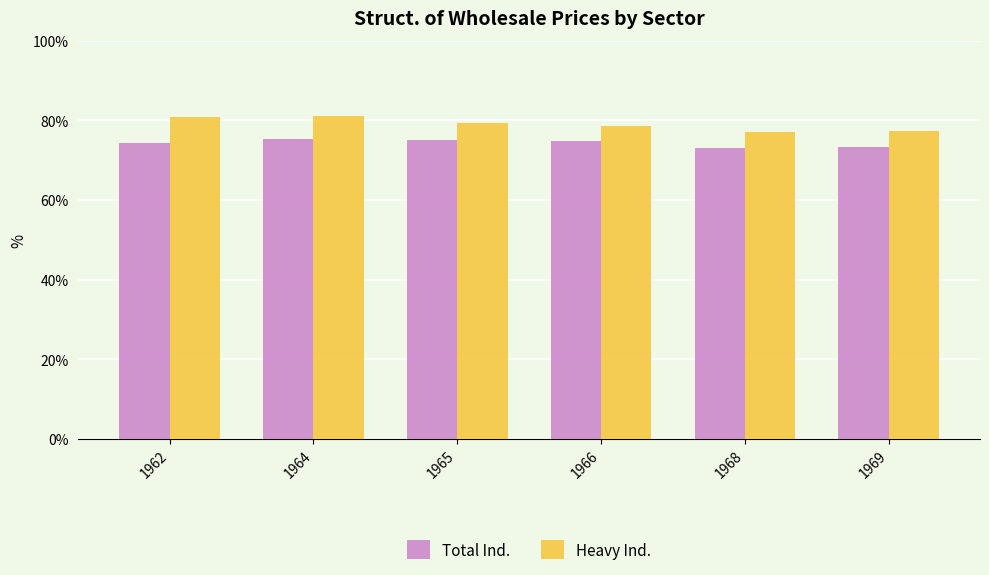

What is the maximum value shown in the chart?

81.1